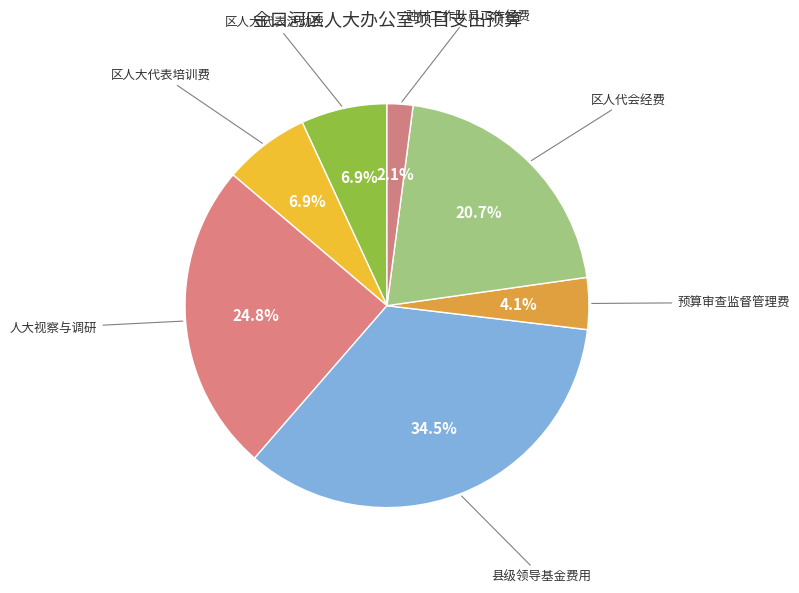

The 区人大代表培训费 slice represents 7% of the pie. True or false?

True